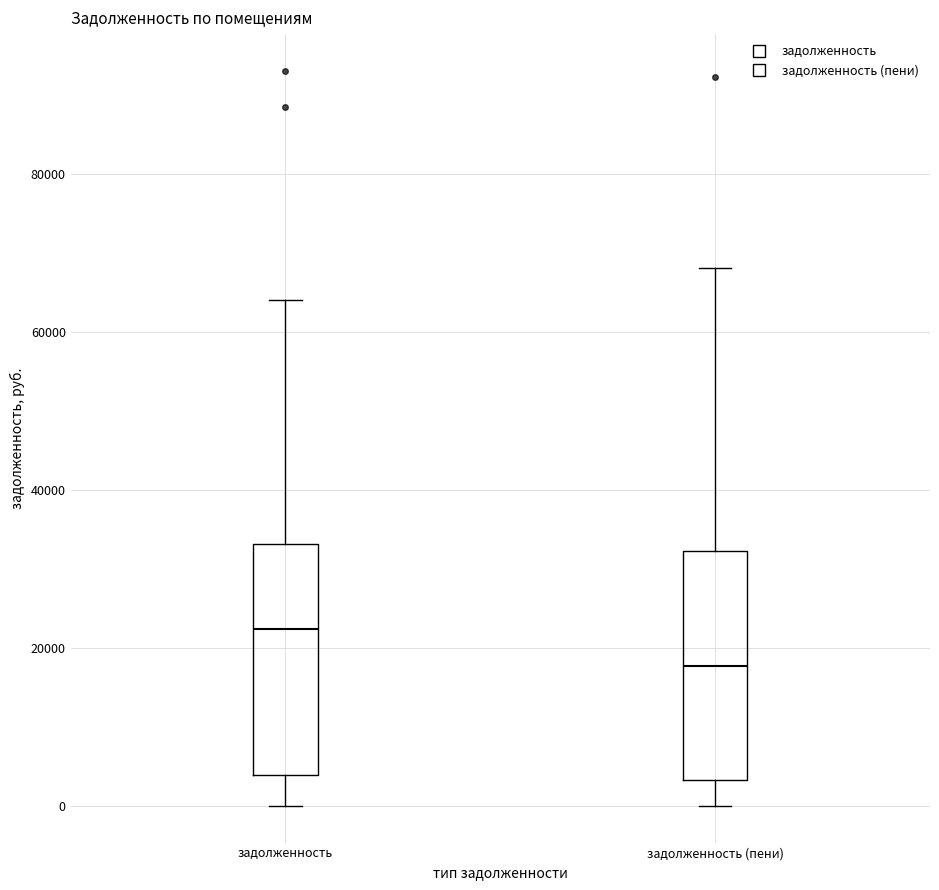

Where does the upper whisker of the box for задолженность (пени) end on the y-axis? The values are not printed on the chart, so give them approximately, as read against the axis.

68000